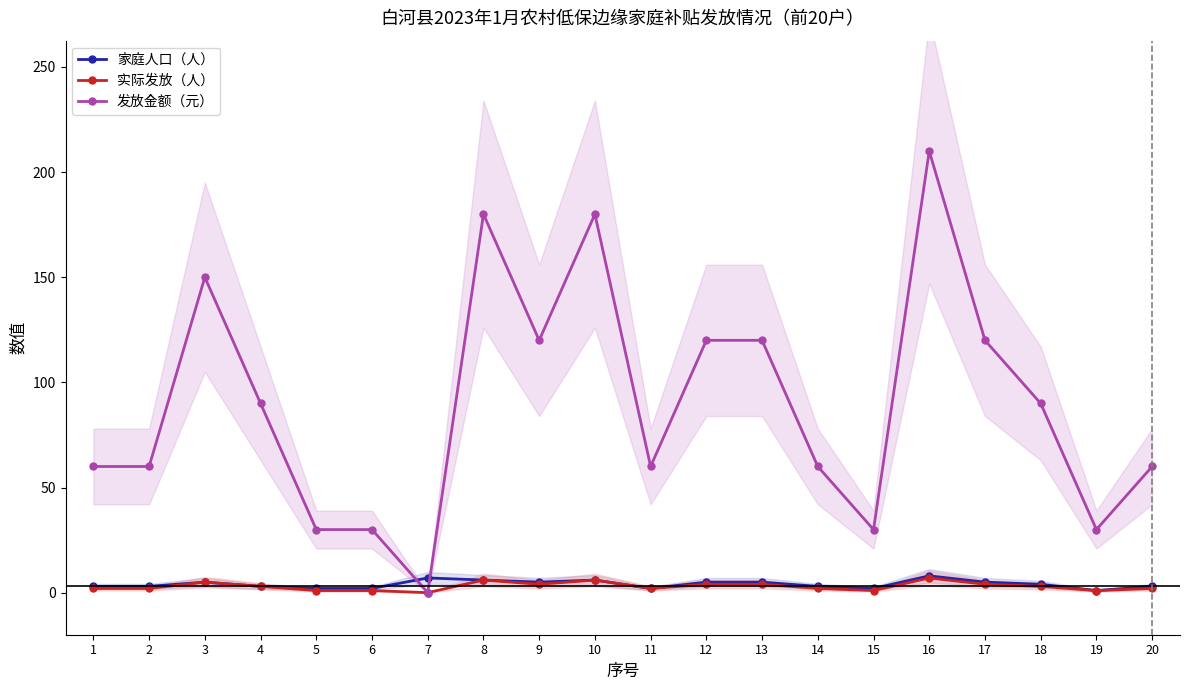

How many values in the 发放金额（元） series are below 90?

10